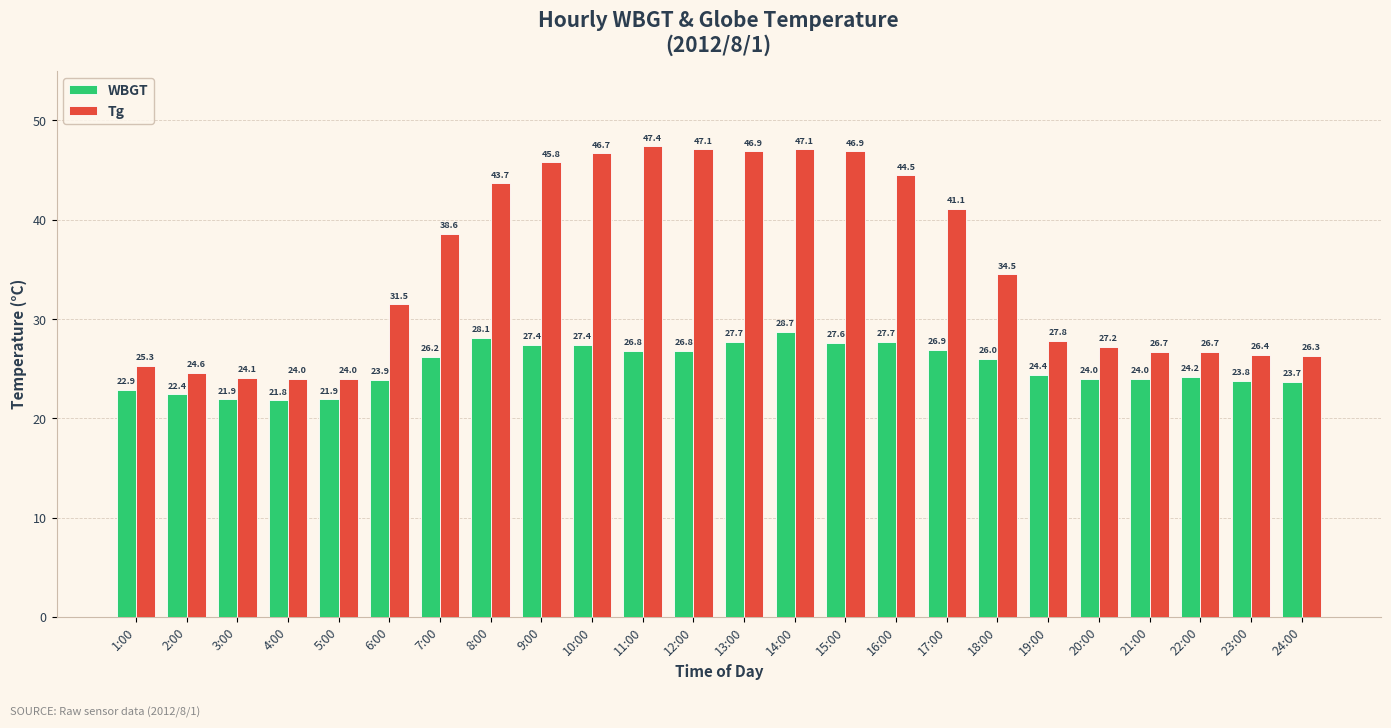

At how many categories does at least one series exceed 39?

10